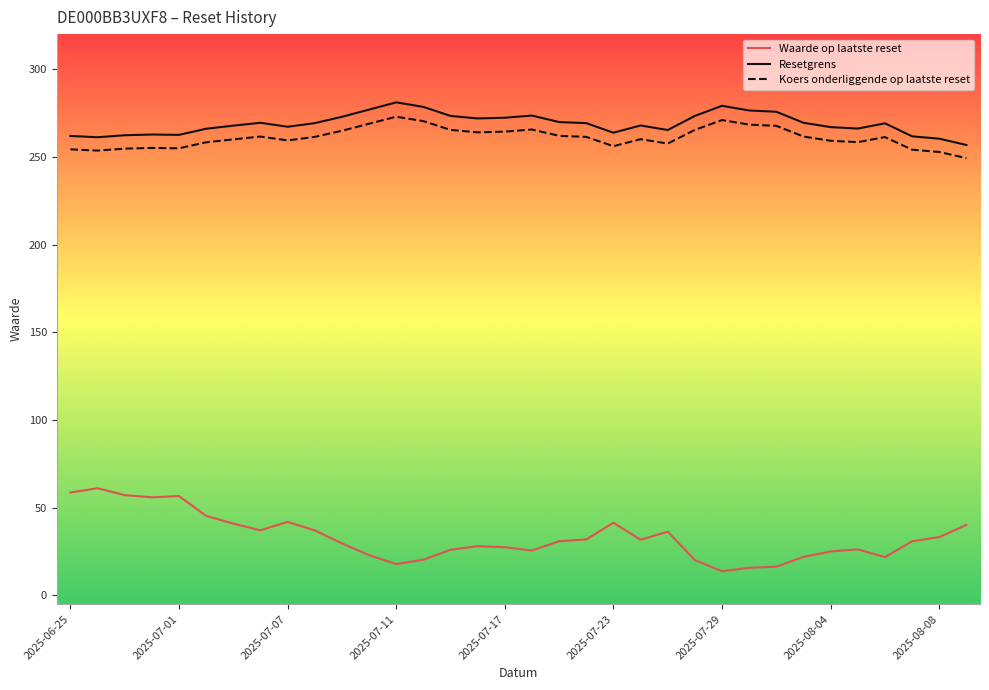

Which series has the widest spread of values?

Waarde op laatste reset